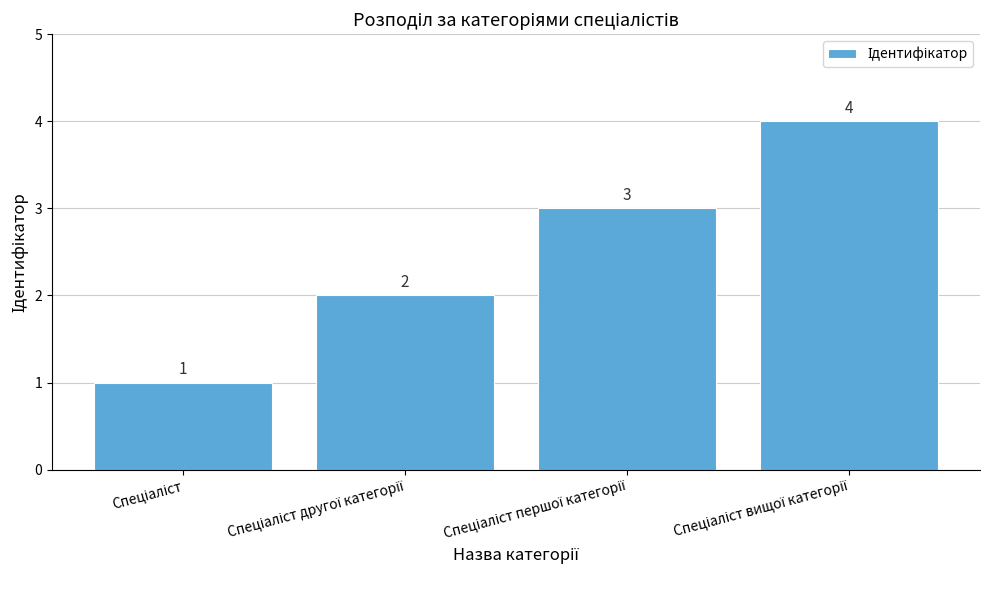

What is the difference between the maximum and minimum values?

3